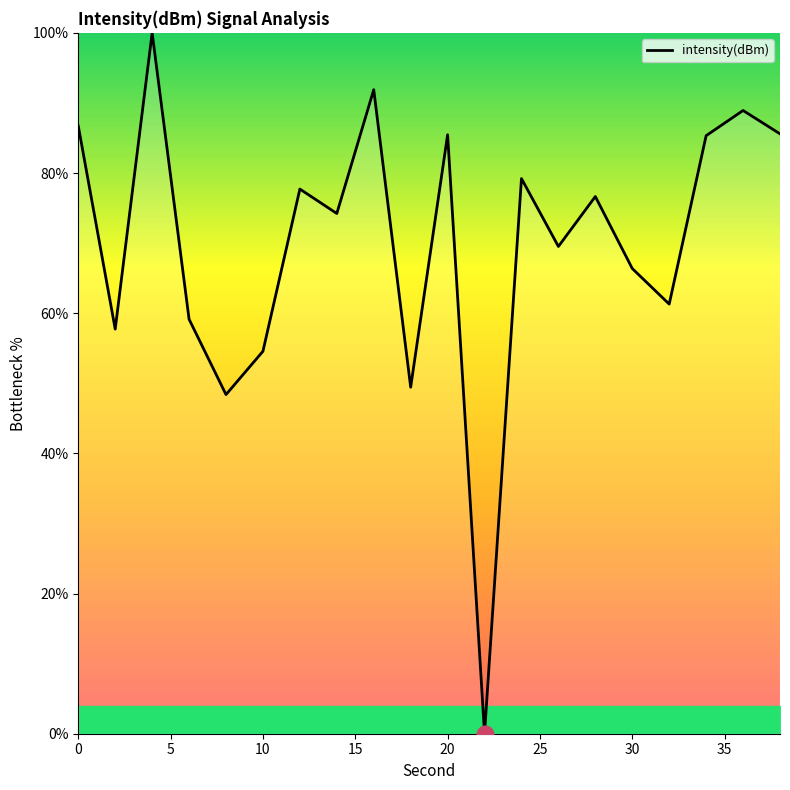

What is the maximum value shown in the chart?

100.0